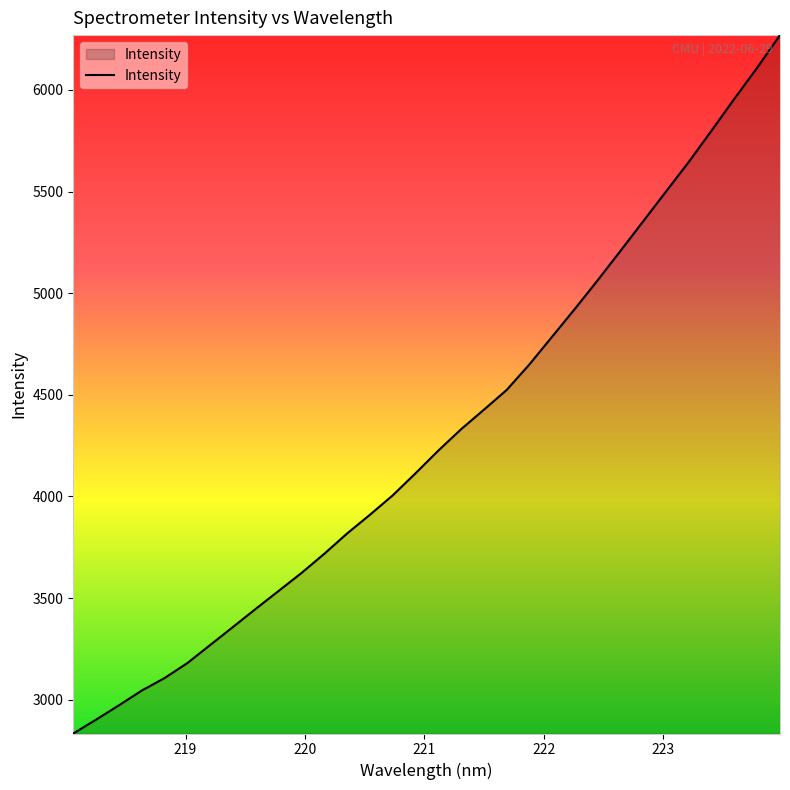

What is the maximum value shown in the chart?

6269.3